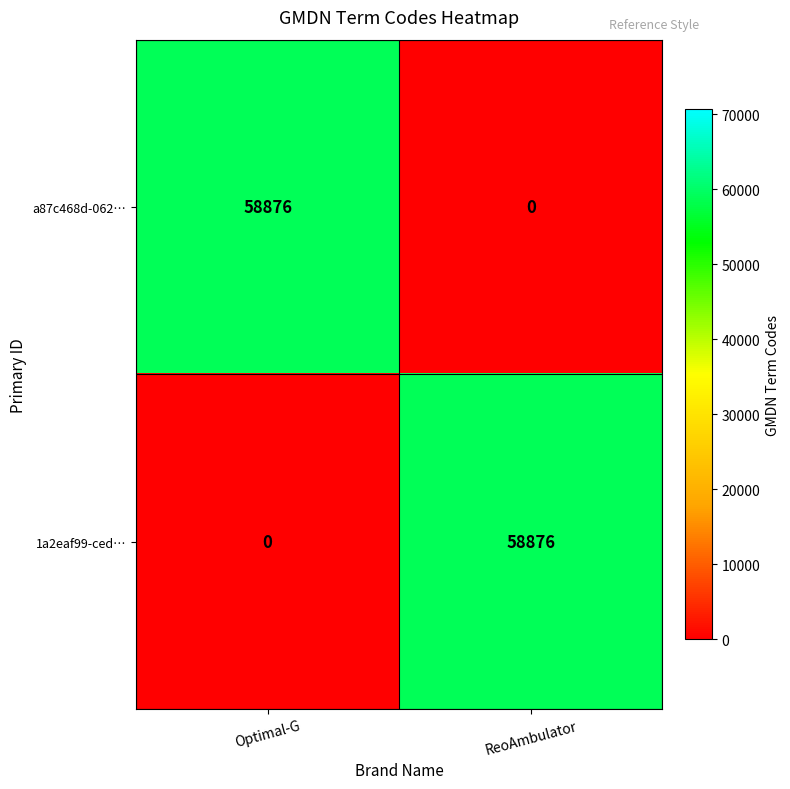

How many categories are shown in the chart?

2